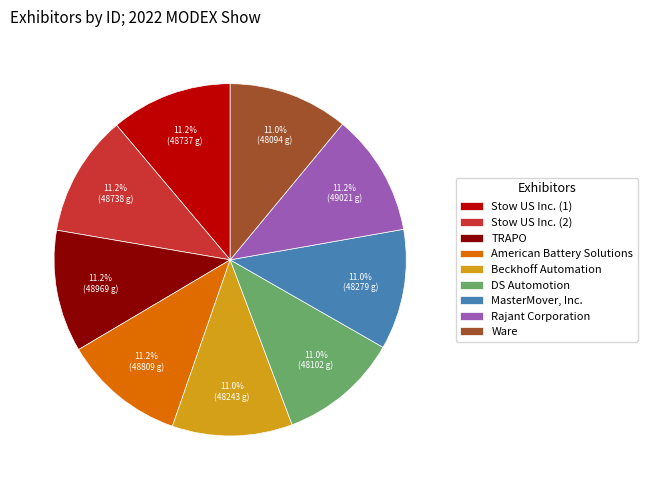

Does Stow US Inc. (1) account for over 50% of the chart?

No